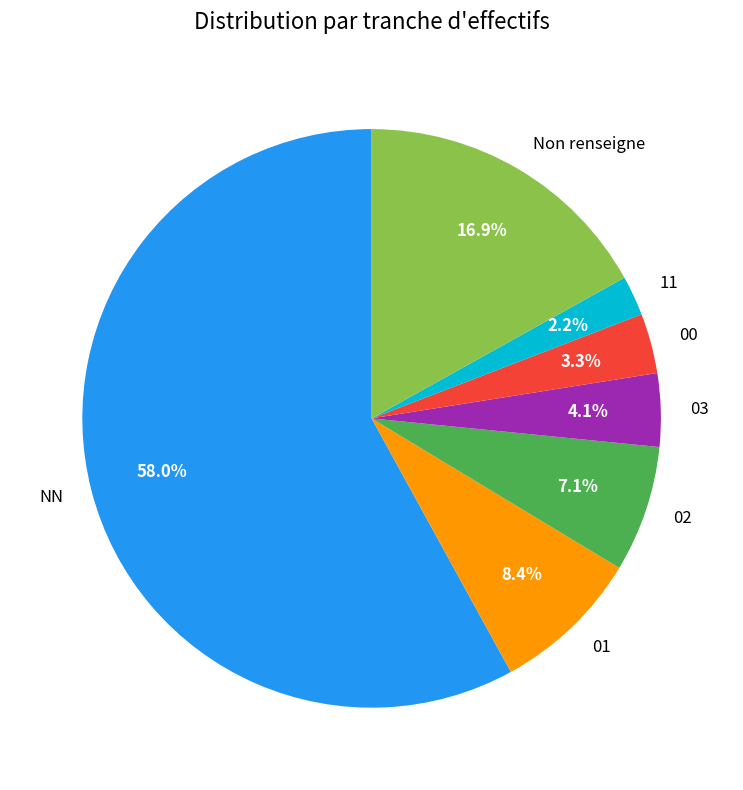

Is it true that 02 is 1% of the pie?

False